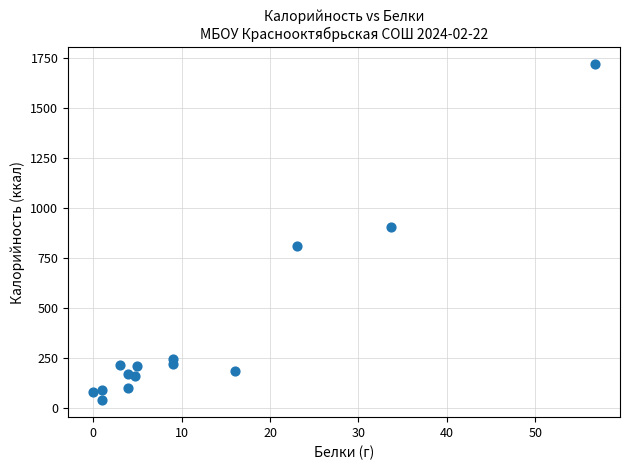

What is the range of Y values (max minus min)?

1680.0